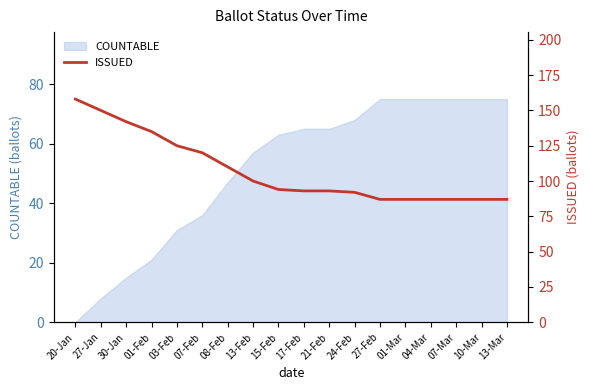

The value of COUNTABLE at 24-Feb is 68. True or false?

True